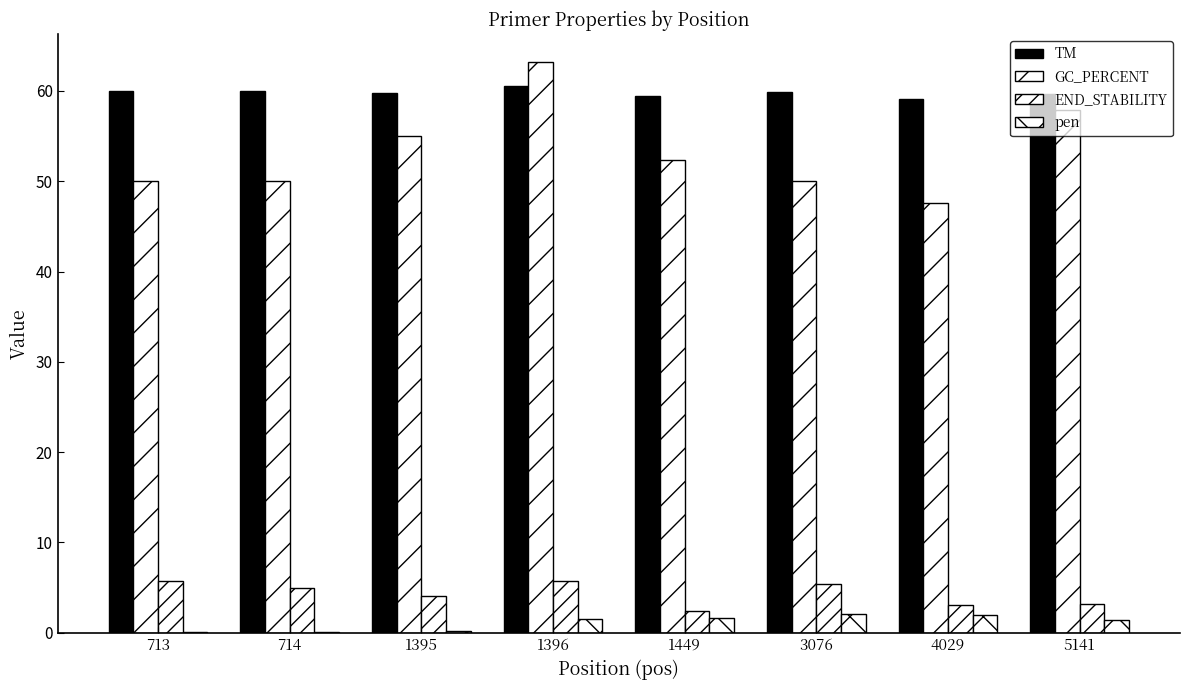

Which series has the largest total across all categories?

TM